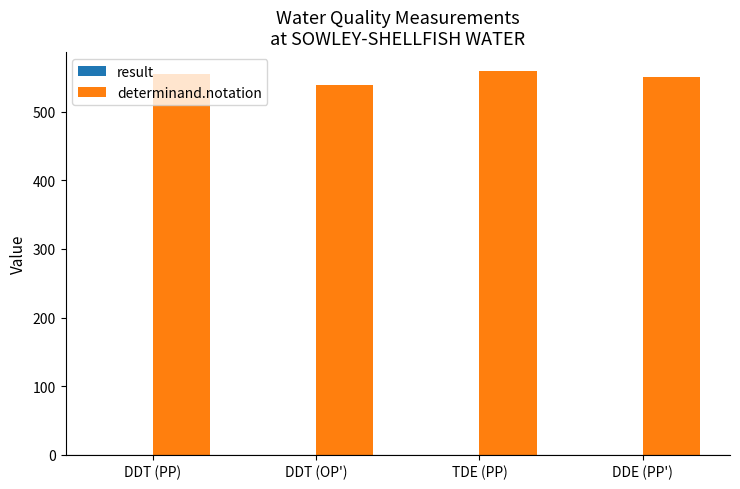

What is the total value across all series at DDT (OP')?

539.0